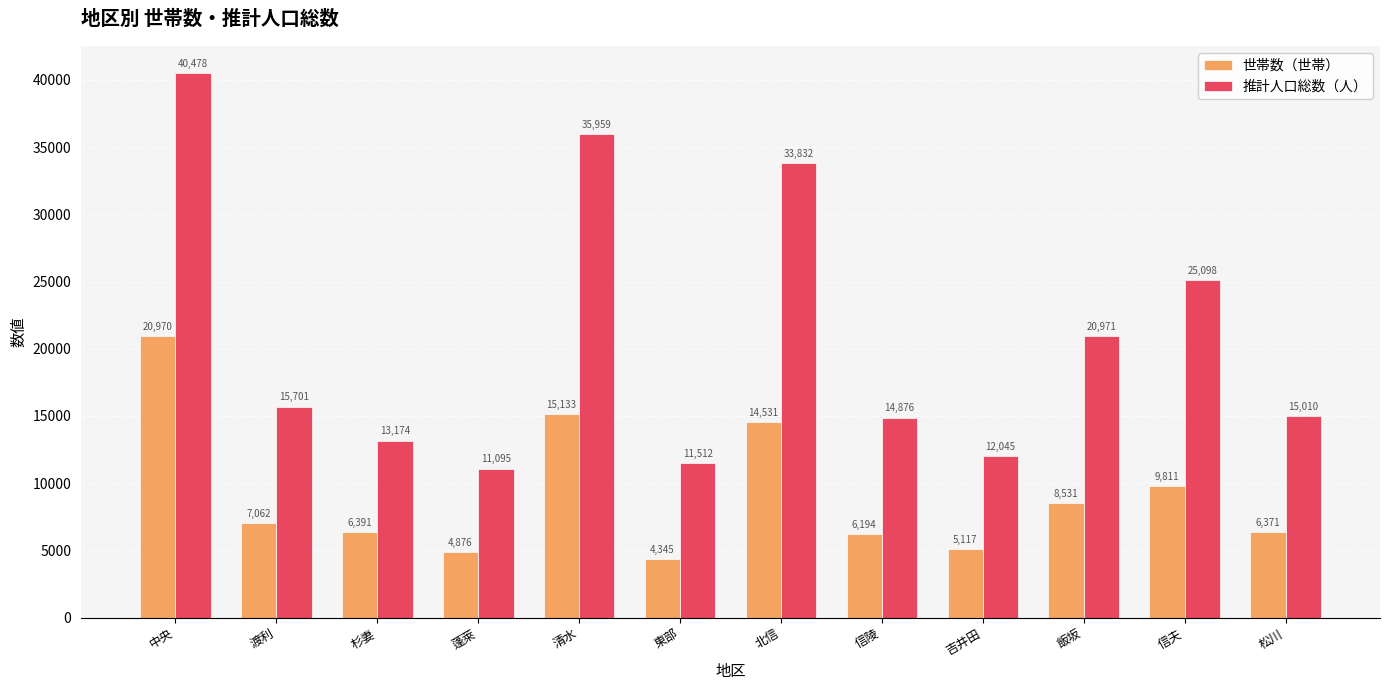

Reading left to right, extract all data points from this chart.

世帯数（世帯）: 20970	7062	6391	4876	15133	4345	14531	6194	5117	8531	9811	6371
推計人口総数（人）: 40478	15701	13174	11095	35959	11512	33832	14876	12045	20971	25098	15010